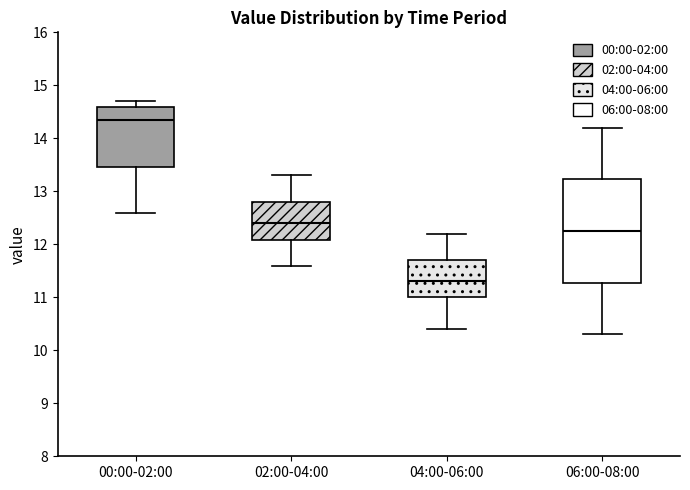

Where does the median line of the box for 04:00-06:00 sit on the y-axis? The values are not printed on the chart, so give them approximately, as read against the axis.

11.3